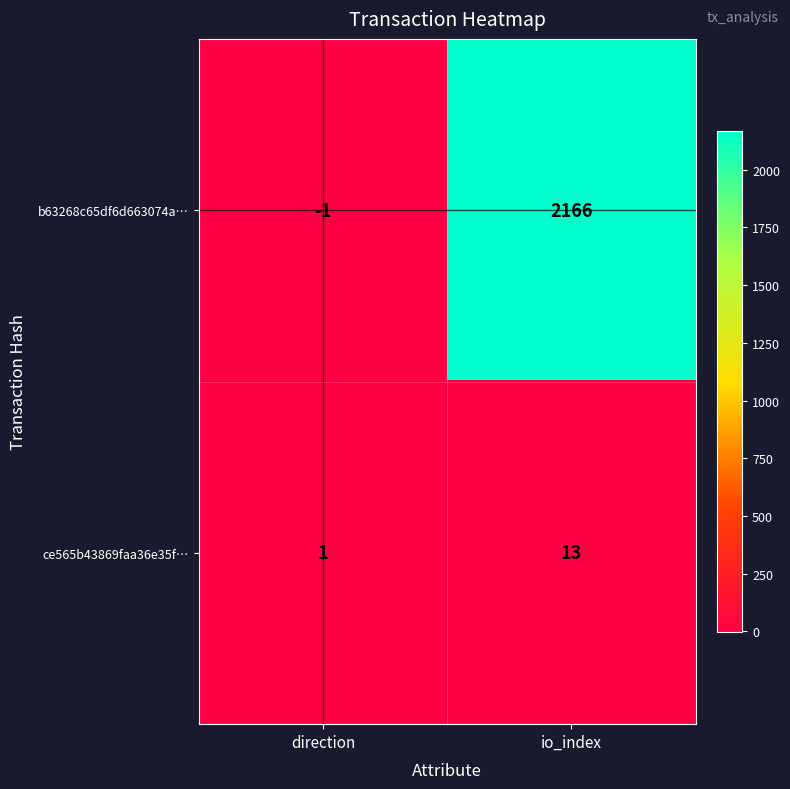

Rank the series at direction from lowest to highest value.

b63268c65df6d663074a…, ce565b43869faa36e35f…